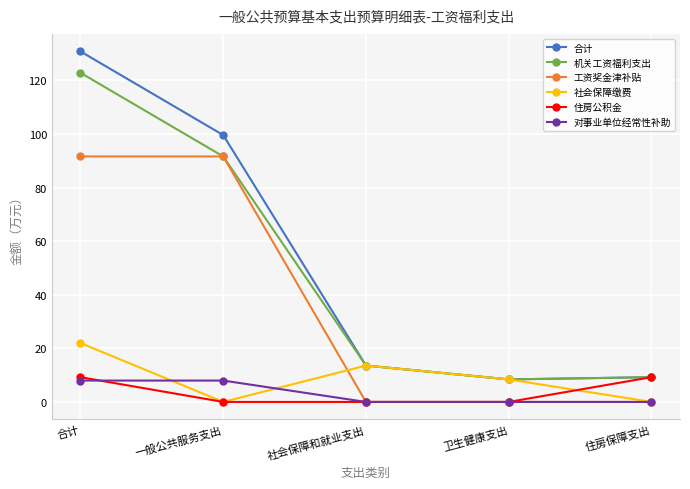

What are all the series names shown in the legend?

合计, 机关工资福利支出, 工资奖金津补贴, 社会保障缴费, 住房公积金, 对事业单位经常性补助